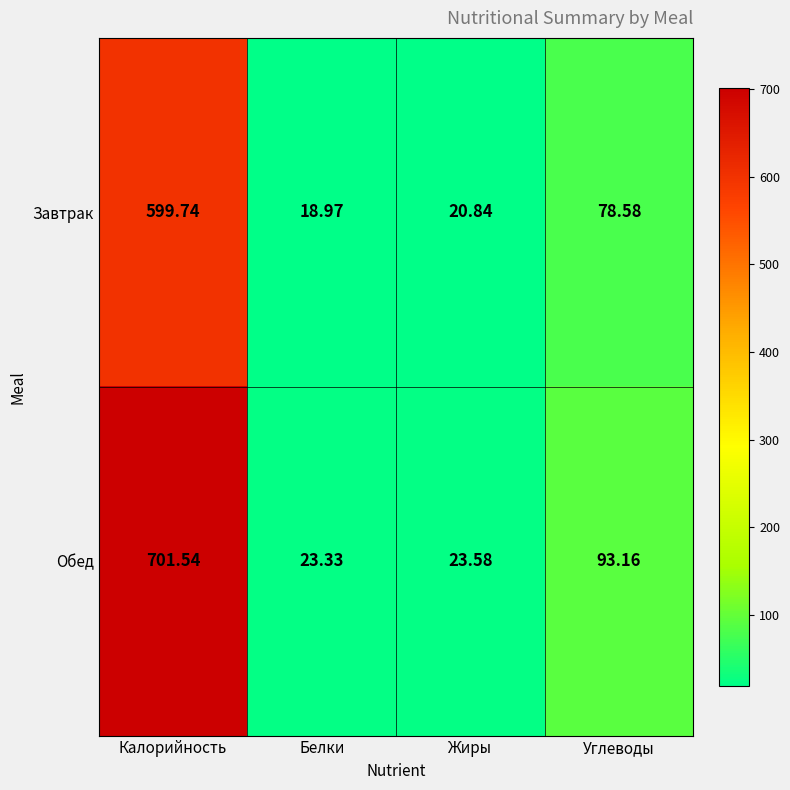

At which category does the chart reach its minimum across all series?

Белки